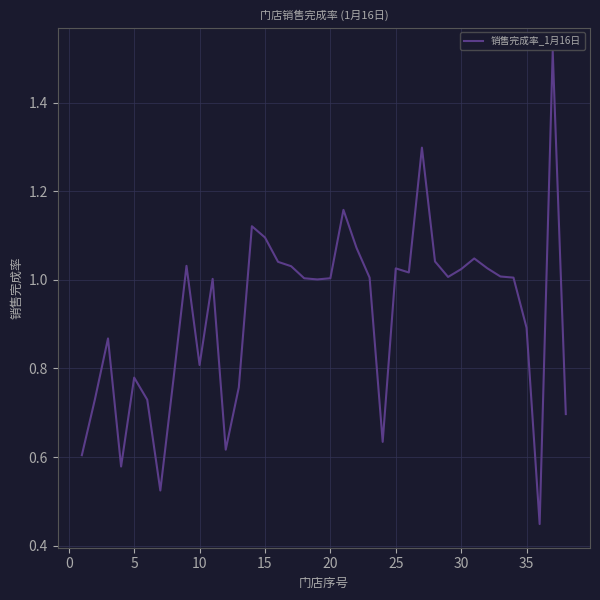

How many lines are shown in the chart?

1